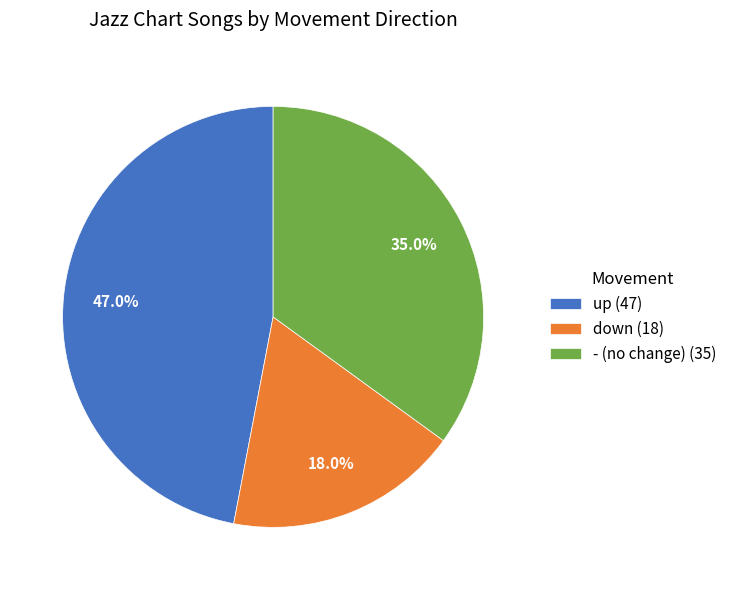

How many segments does this pie chart have?

3